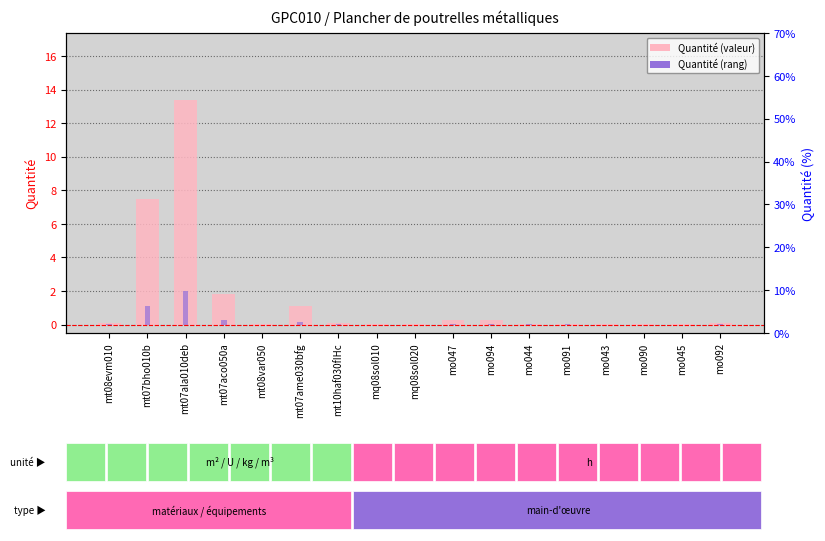

The Quantité (rang) series shows 2.0 at mt07ala010deb. True or false?

True